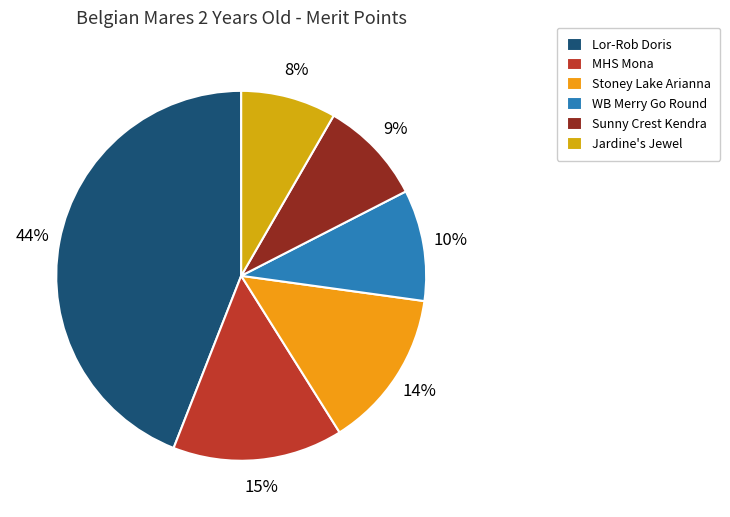

To the nearest percent, what is the difference between the largest and smallest slice percentages?

36%